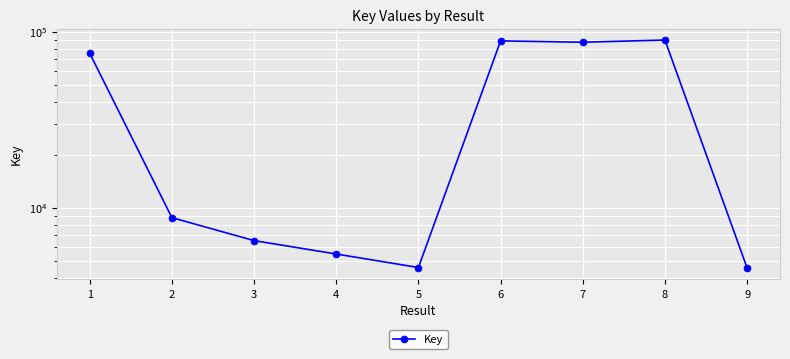

Is it true that the value at 9 is 4553?

True